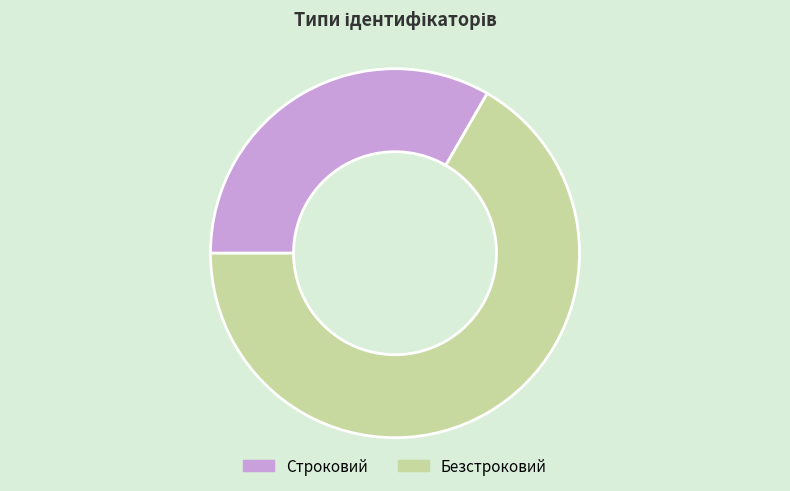

Is there any slice that represents more than half of the pie?

Yes